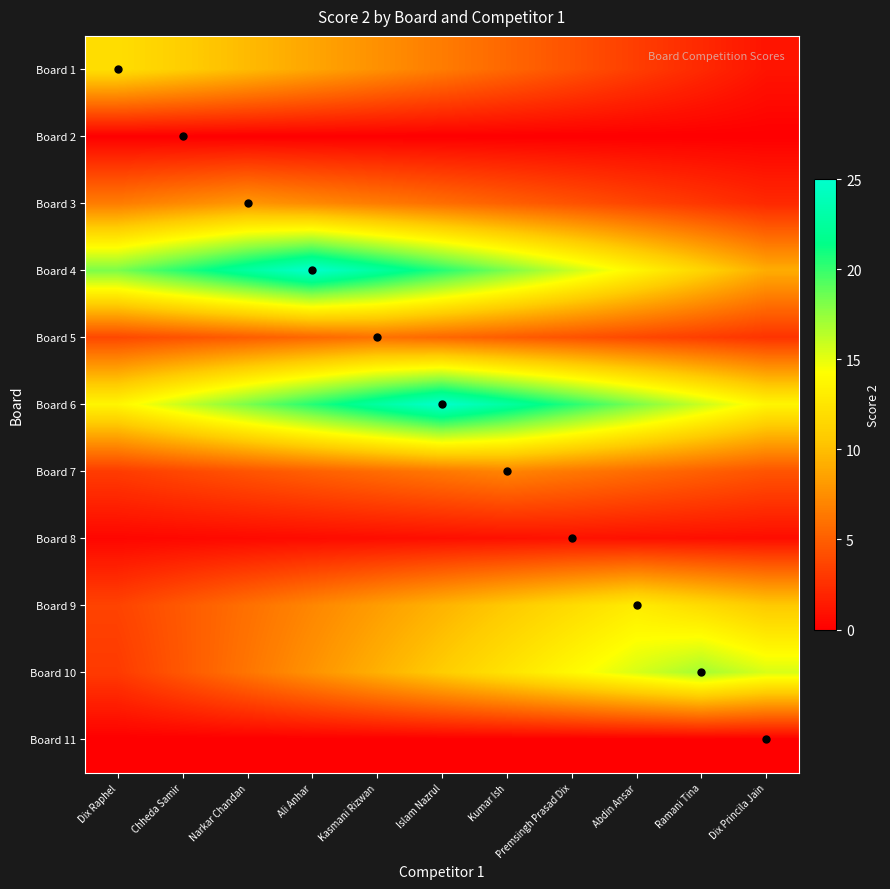

Which category has the highest value across all series?

Ali Anhar